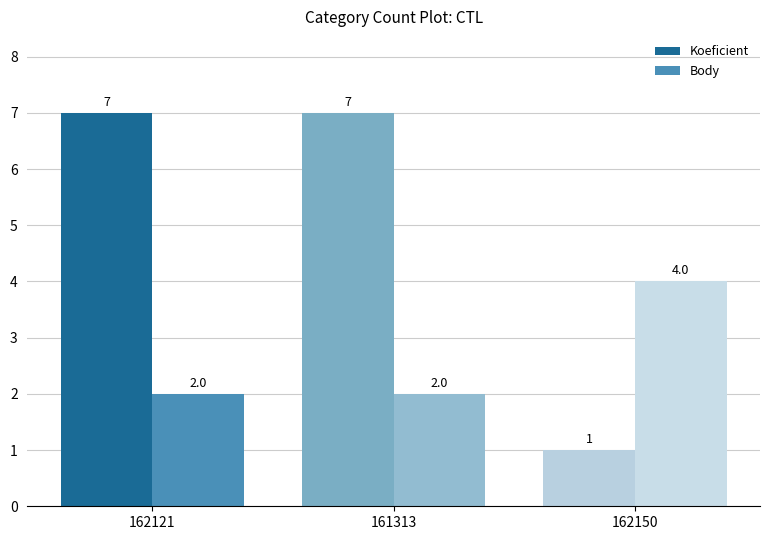

What is the difference between the Body values at 162150 and 161313?

2